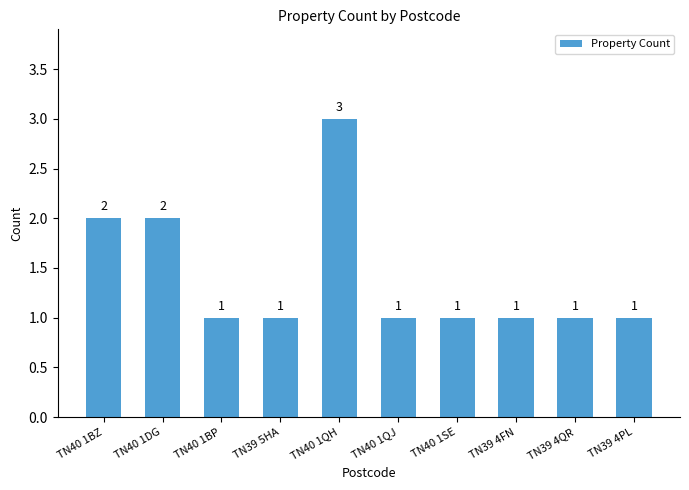

Reading right to left, transcribe all the data shown in this chart.

TN39 4PL=1	TN39 4QR=1	TN39 4FN=1	TN40 1SE=1	TN40 1QJ=1	TN40 1QH=3	TN39 5HA=1	TN40 1BP=1	TN40 1DG=2	TN40 1BZ=2